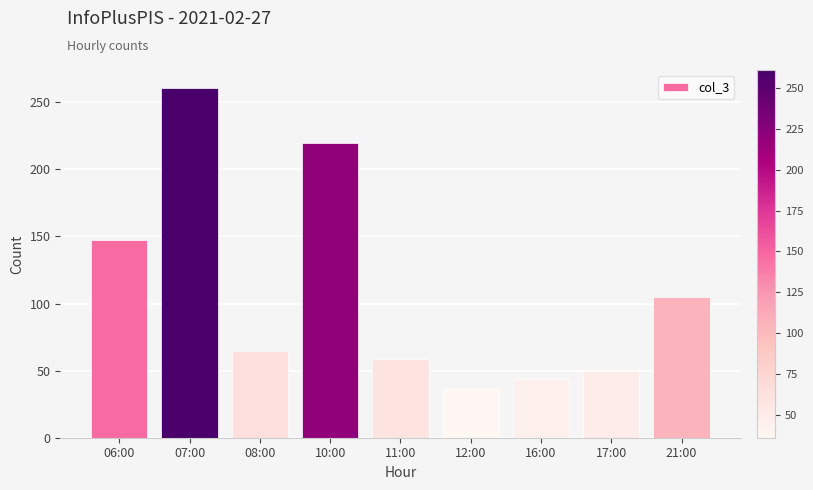

Reading left to right, transcribe all the data shown in this chart.

06:00=147	07:00=261	08:00=65	10:00=220	11:00=59	12:00=36	16:00=44	17:00=50	21:00=105